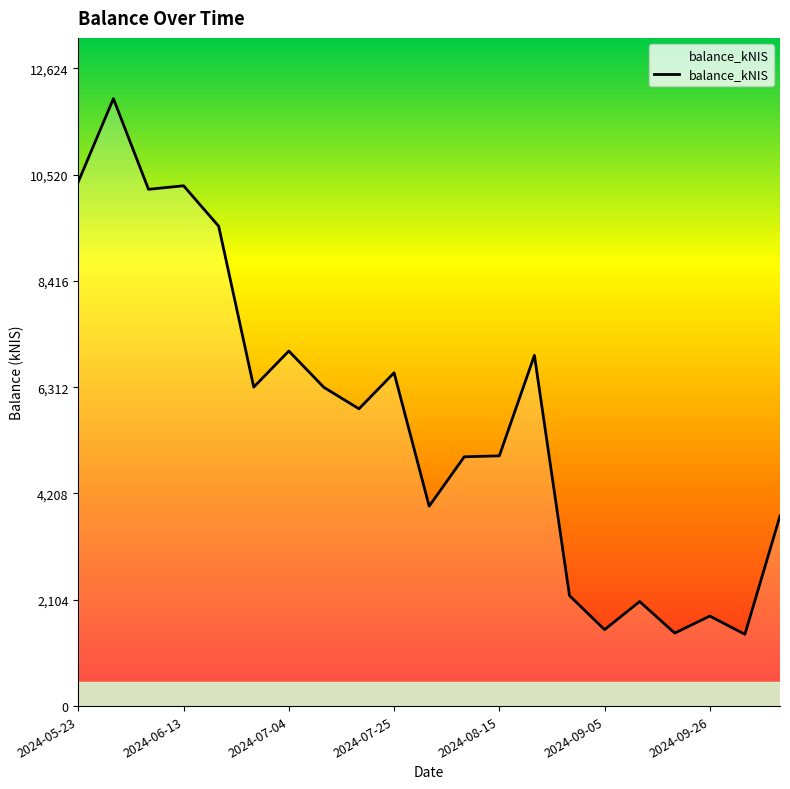

Approximately how many times larger is the value at 2024-06-27 compared to 2024-10-01?

4.4